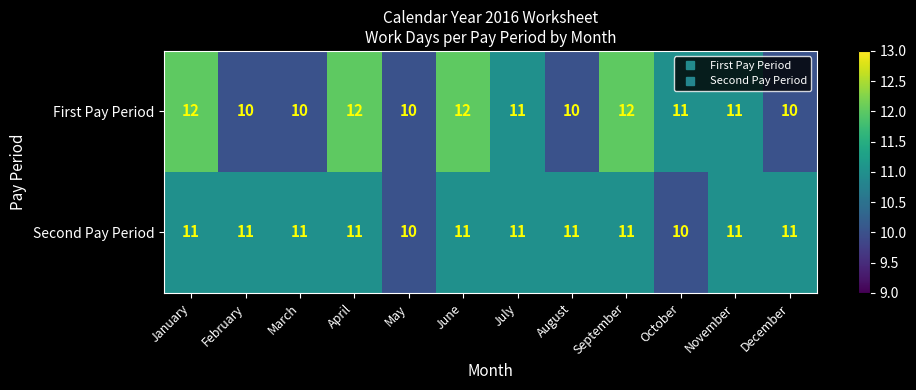

Rank the series by their maximum value, from highest to lowest.

First Pay Period, Second Pay Period